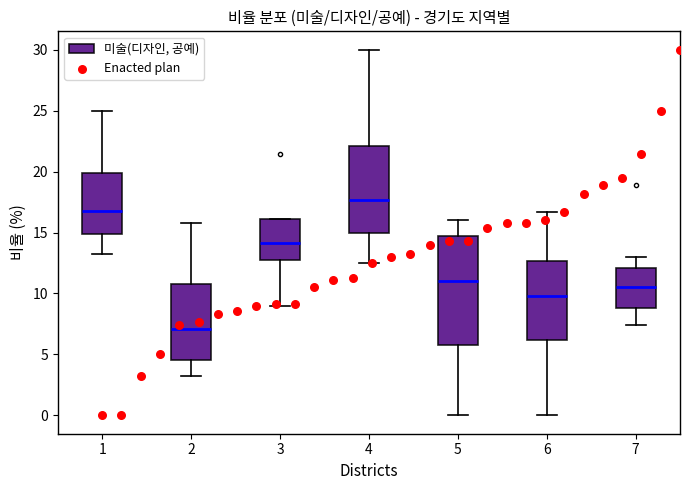

Where does the median line of the box at x = 4 sit on the y-axis? The values are not printed on the chart, so give them approximately, as read against the axis.

17.5